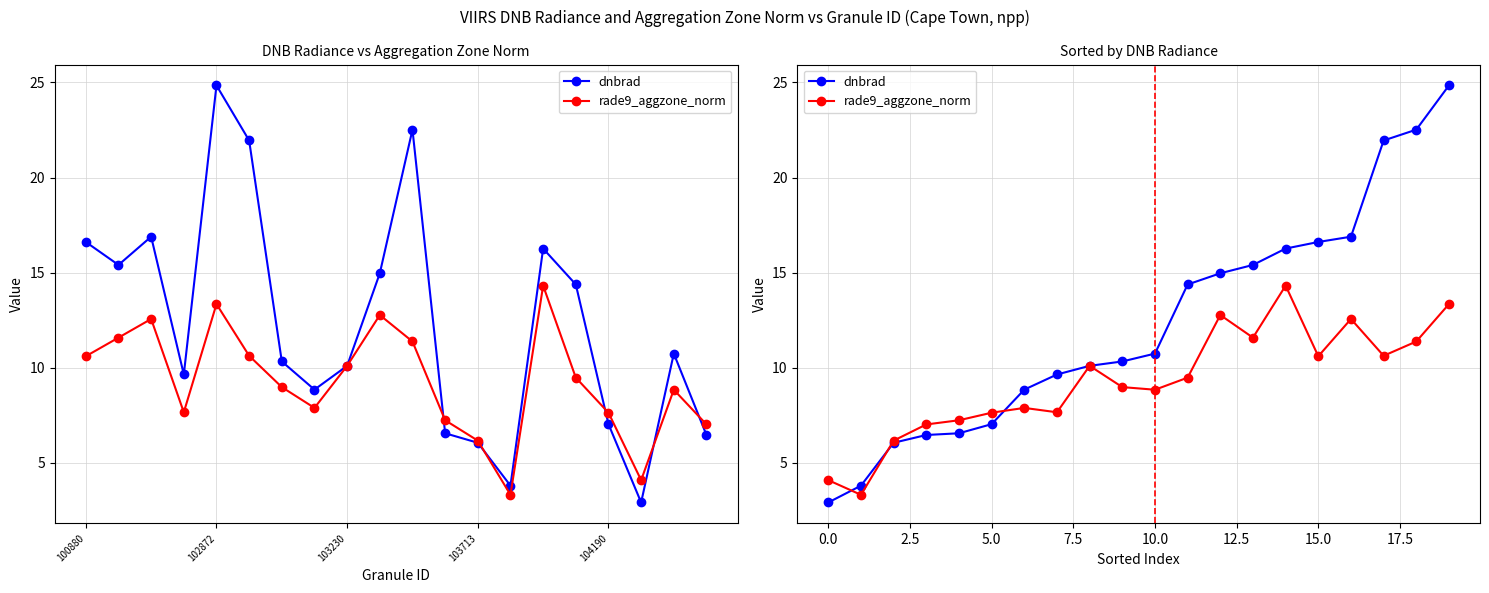

What is the sum of all rade9_aggzone_norm values?

185.7